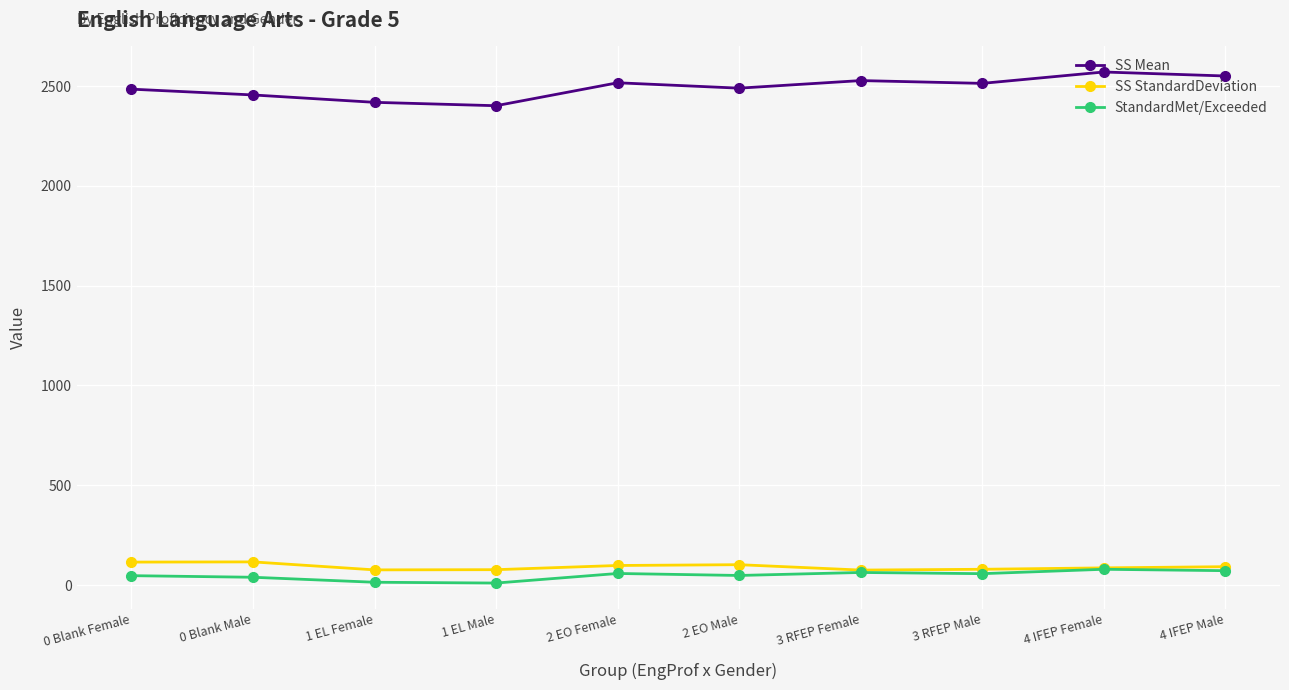

What are all the series names shown in the legend?

SS Mean, SS StandardDeviation, StandardMet/Exceeded